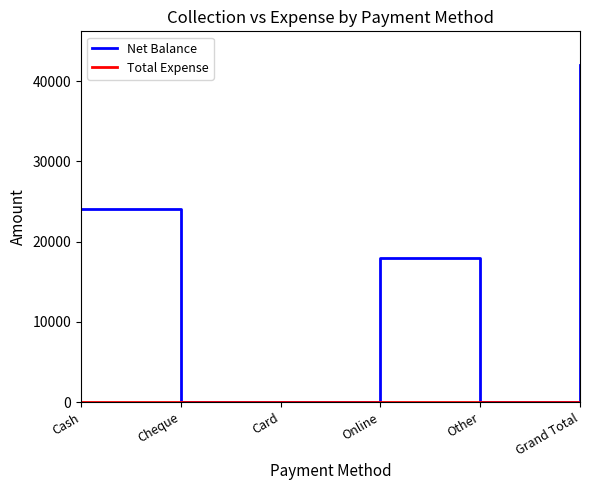

Which series has the largest range (max minus min)?

Net Balance